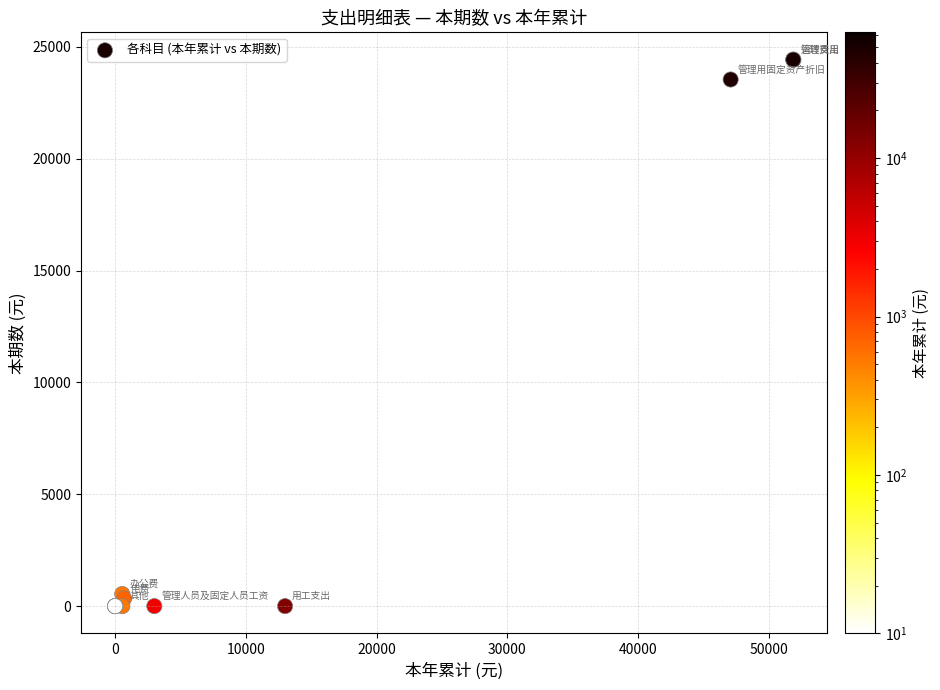

What Y value in the scatter plot is closest to 12213?

23539.6